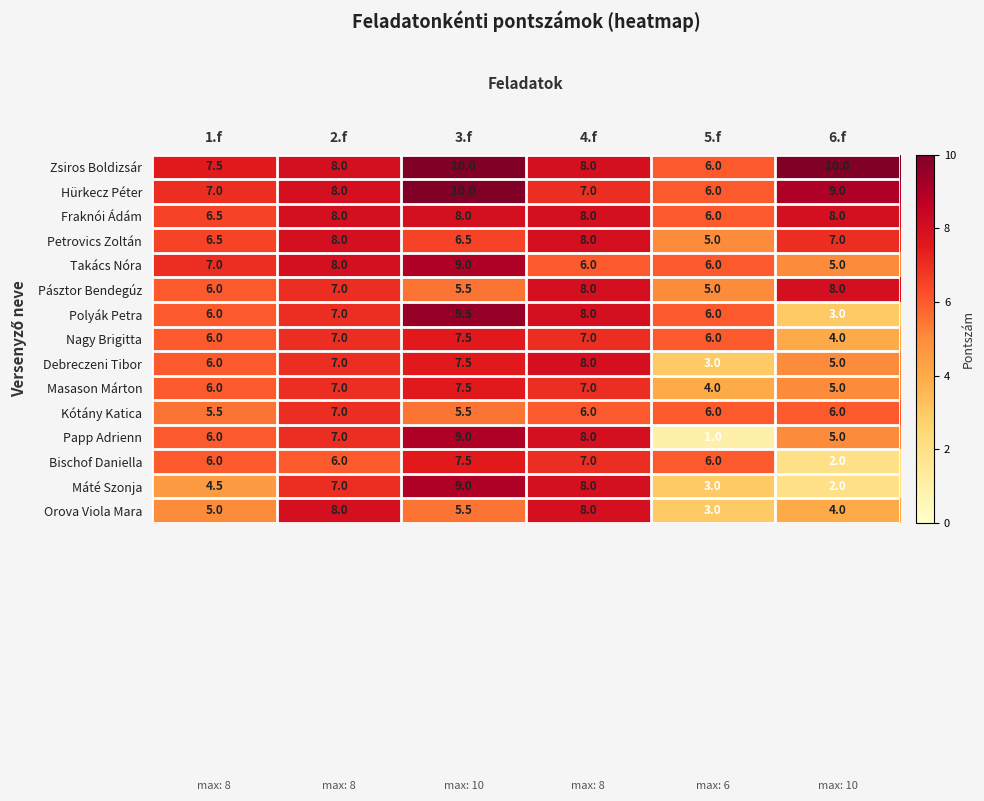

What is the difference between the maximum and minimum values in the Máté Szonja series?

7.0